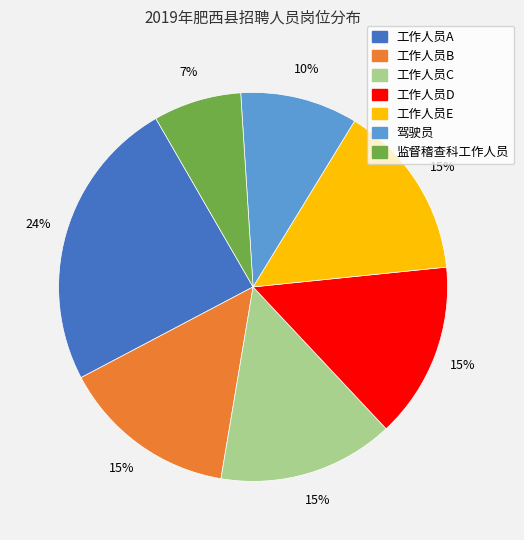

To the nearest percent, what portion does 工作人员A represent?

24%